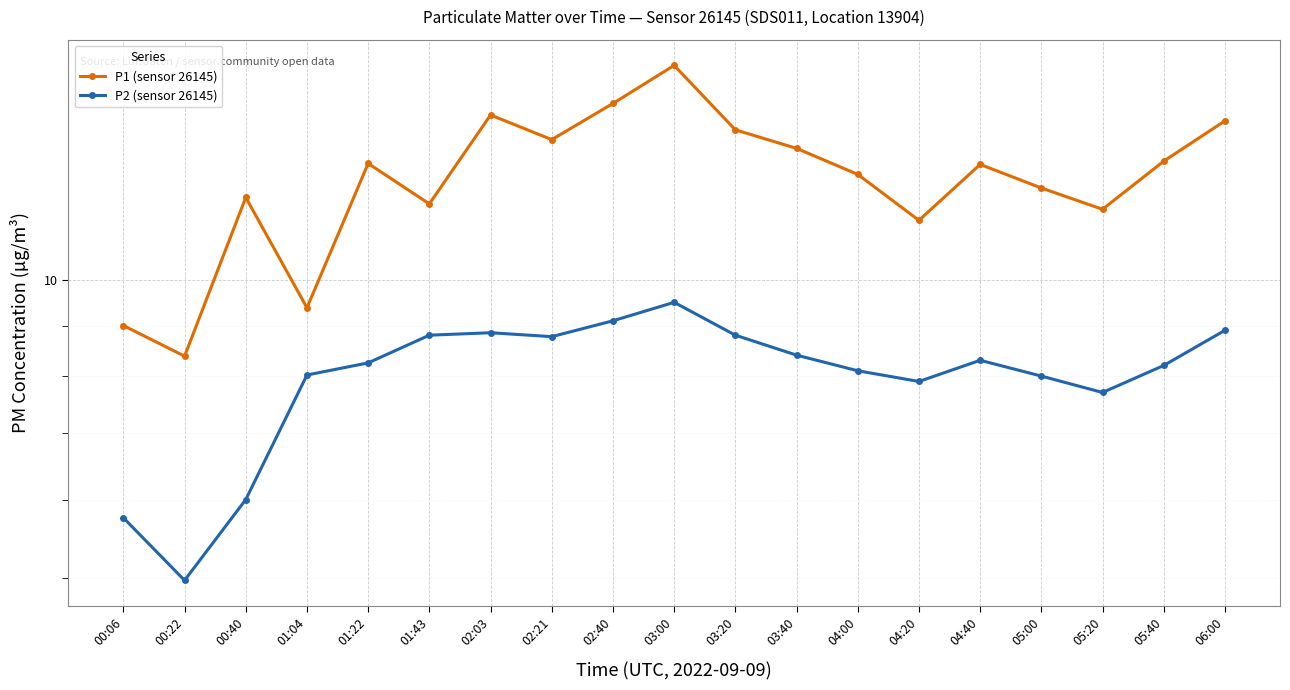

Is it true that P2 (sensor 26145) equals 4.1 at 04:00?

False